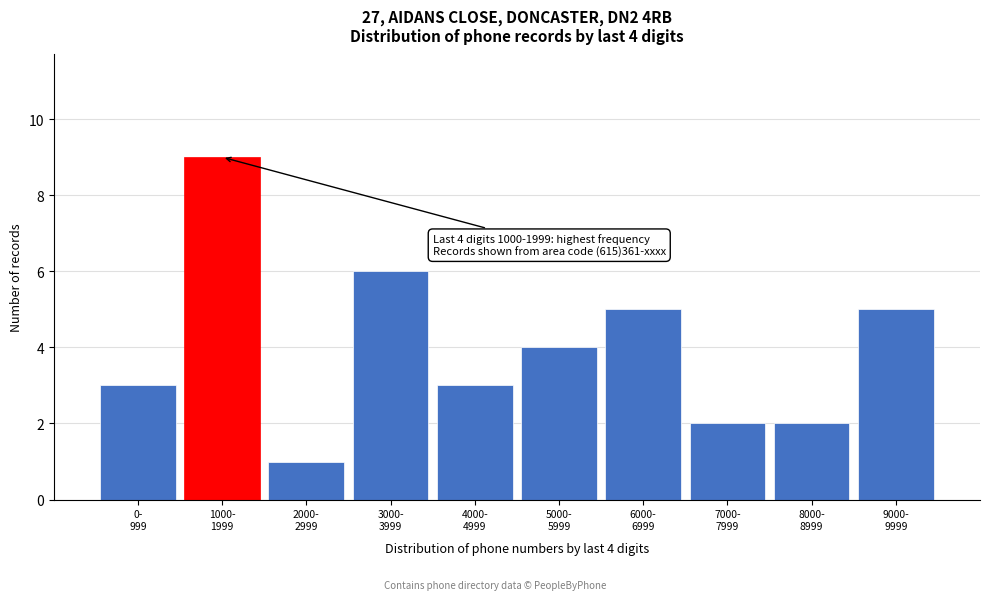

Reading left to right, what are all the values shown in this chart?

3	9	1	6	3	4	5	2	2	5